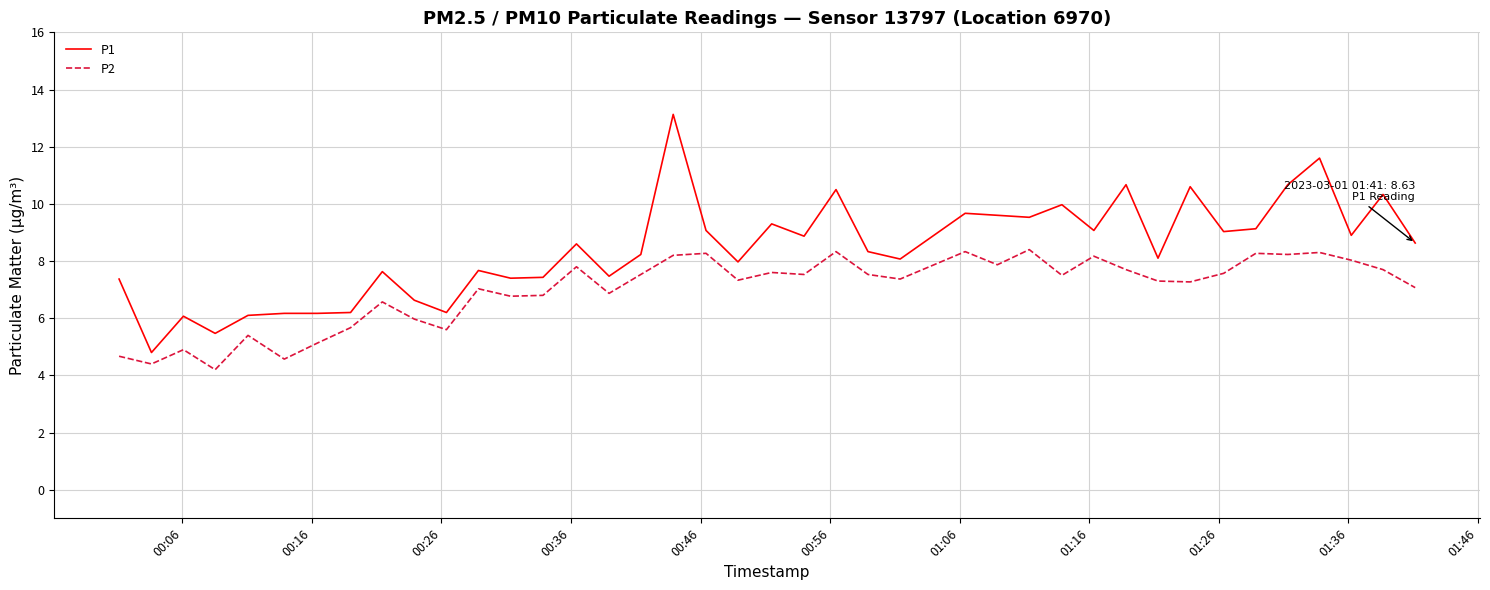

Rank the series by their average value, from lowest to highest.

P2, P1